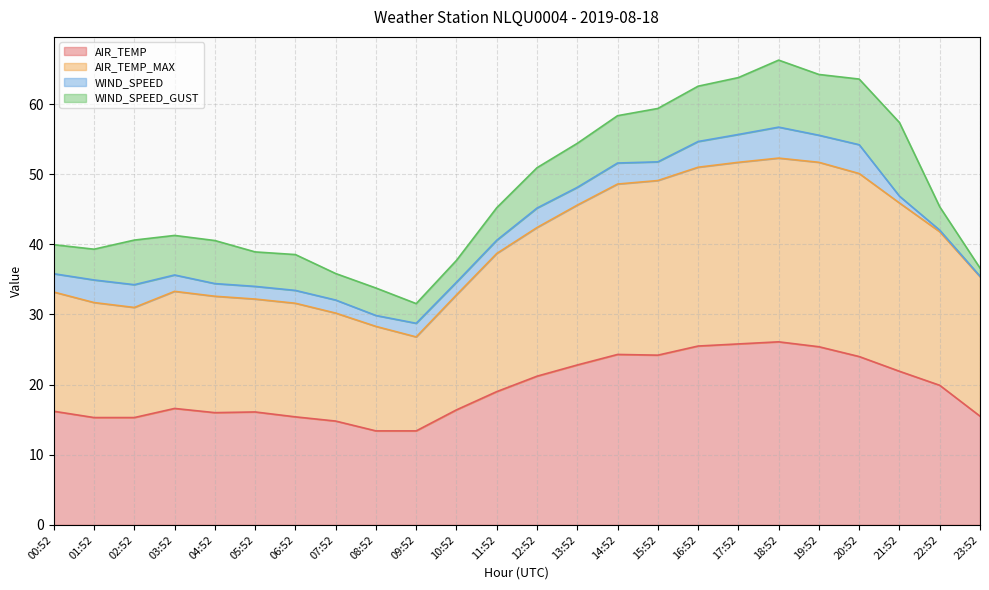

Which has a higher value, 03:52 or 04:52?

03:52